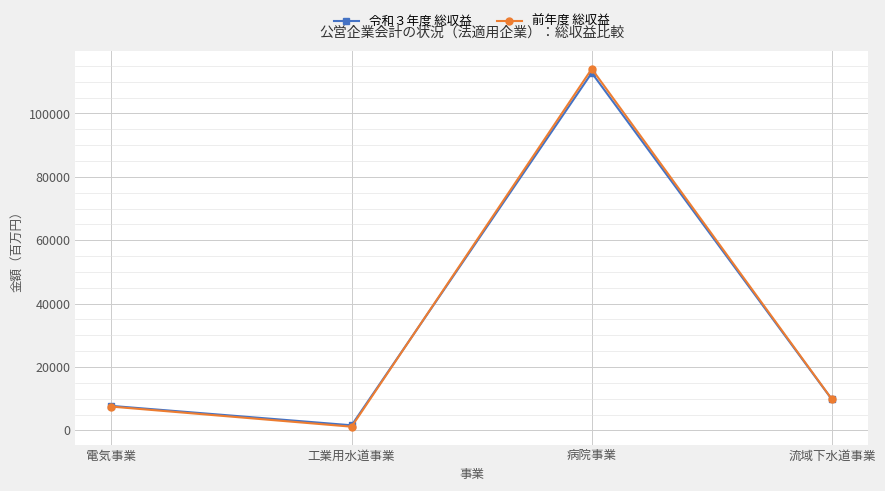

What are all the series names shown in the legend?

令和３年度 総収益, 前年度 総収益